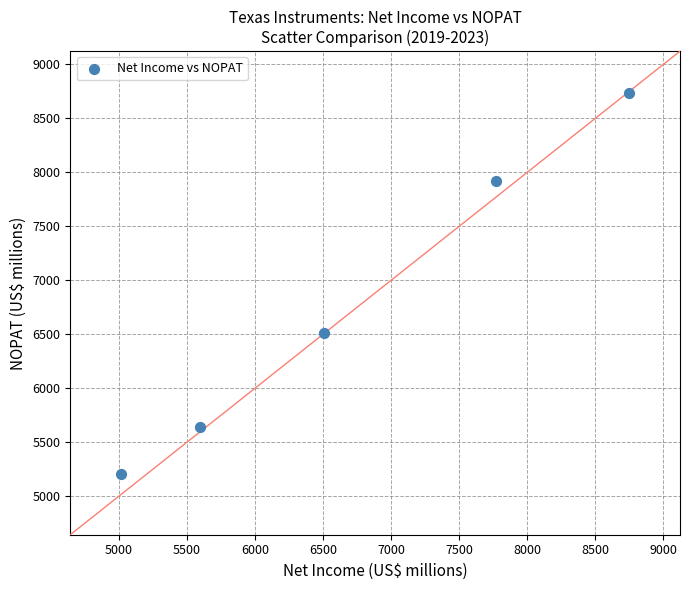

What is the range of Y values (max minus min)?

3534